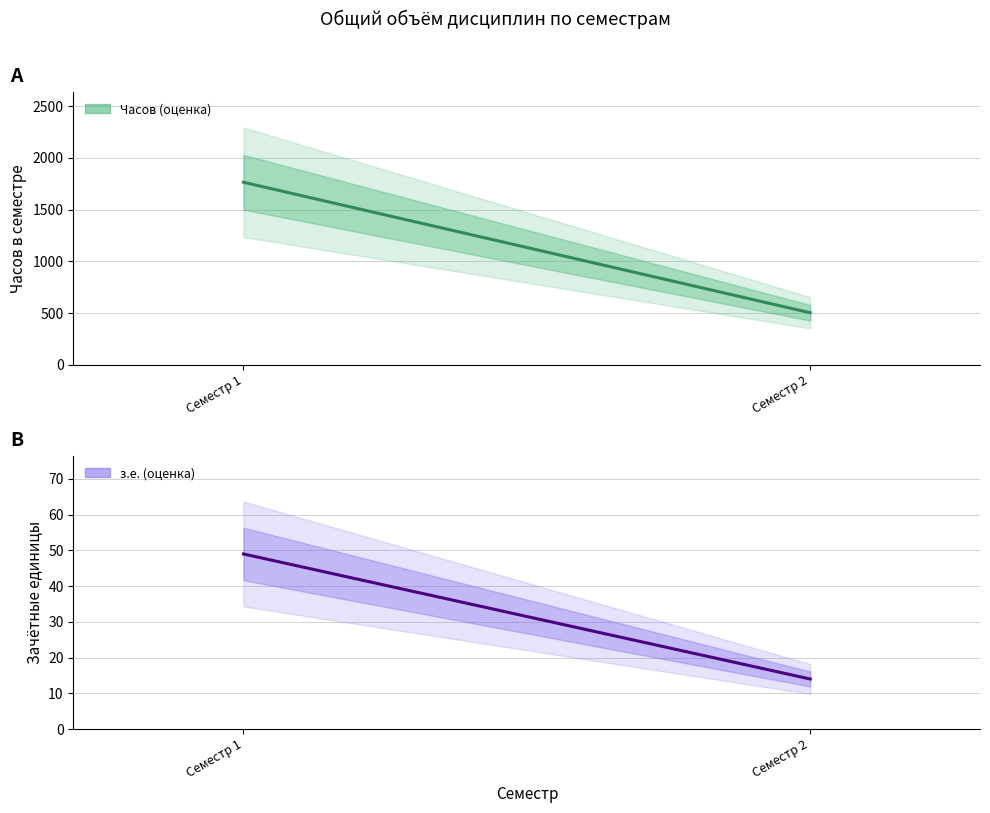

At which category is the sum across all series the highest?

Семестр 1